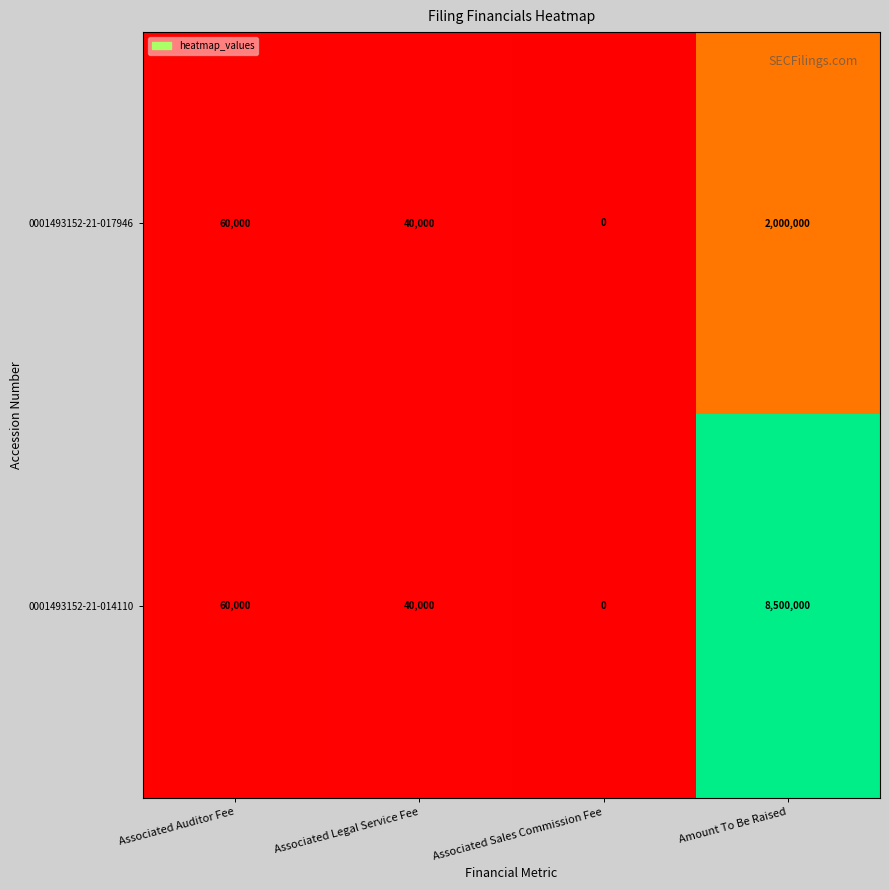

List the series in order of their overall mean, highest first.

0001493152-21-014110, 0001493152-21-017946